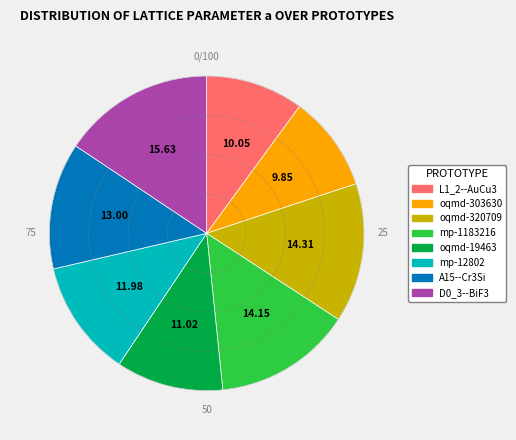

How many segments does this pie chart have?

8